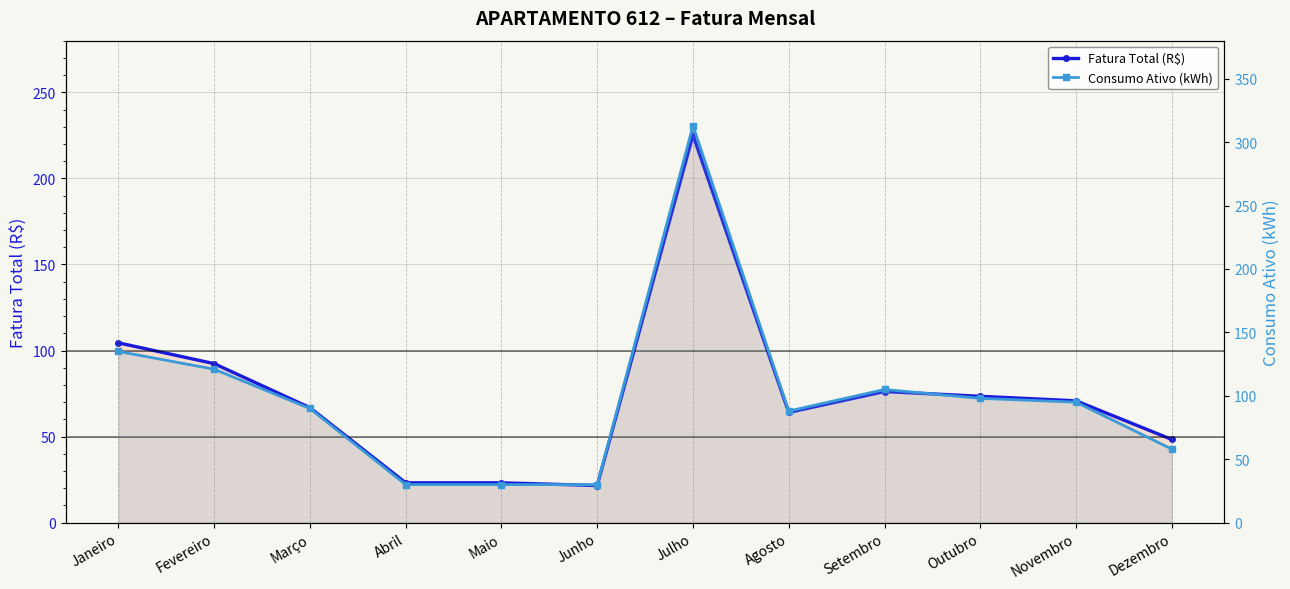

Which label corresponds to the largest value in the chart?

Julho